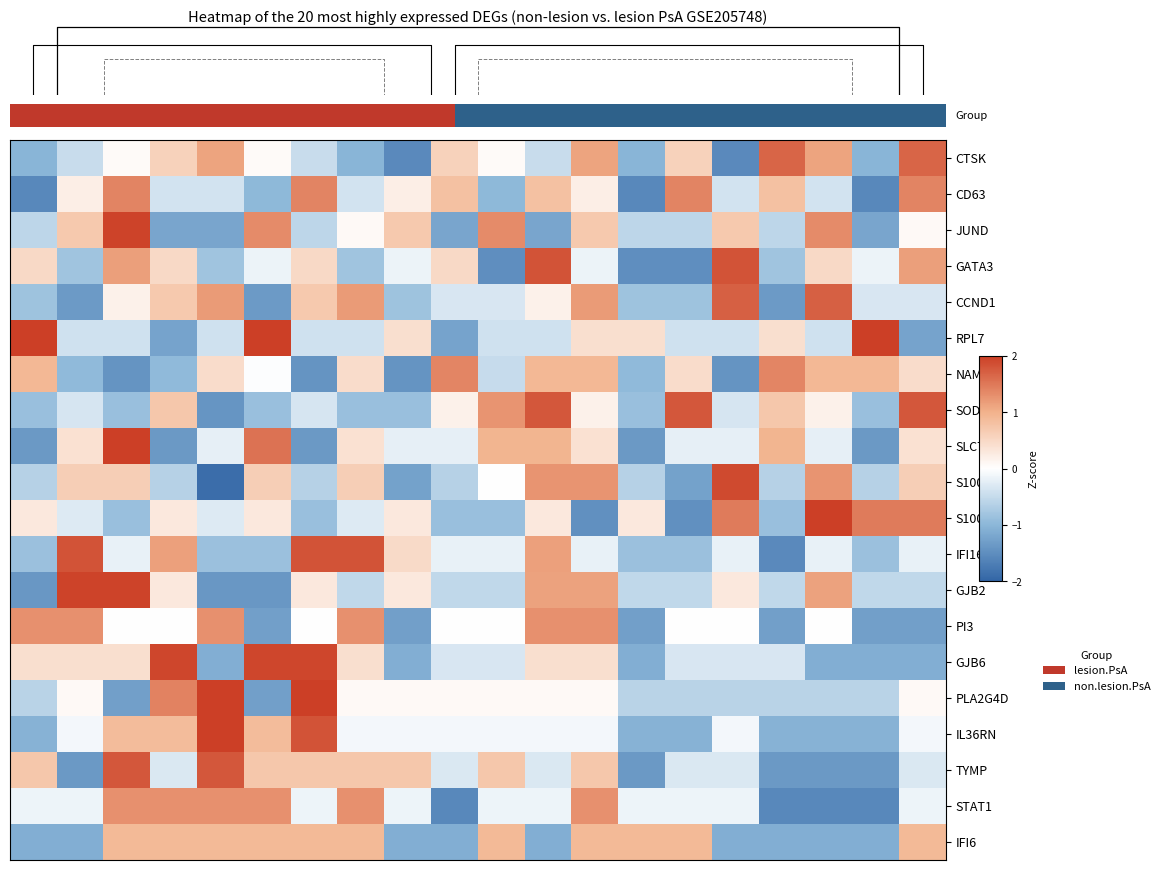

What is the minimum value for PI3?

-1.3